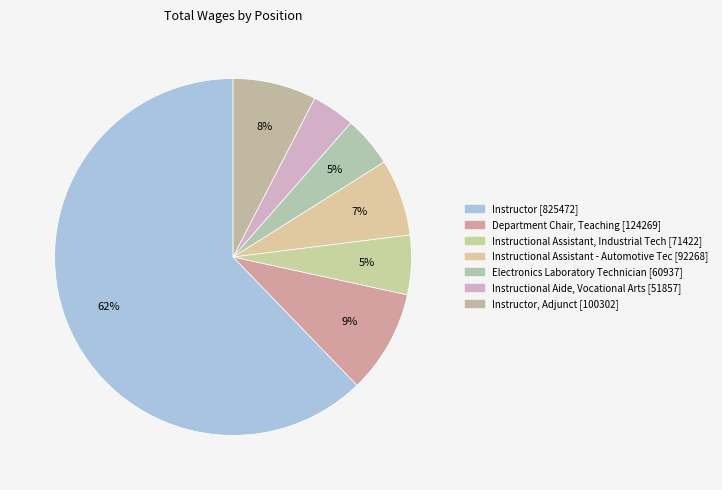

Rank the categories by value from lowest to highest.

Instructional Aide, Vocational Arts, Electronics Laboratory Technician, Instructional Assistant, Industrial Tech, Instructional Assistant - Automotive Tec, Instructor, Adjunct, Department Chair, Teaching, Instructor